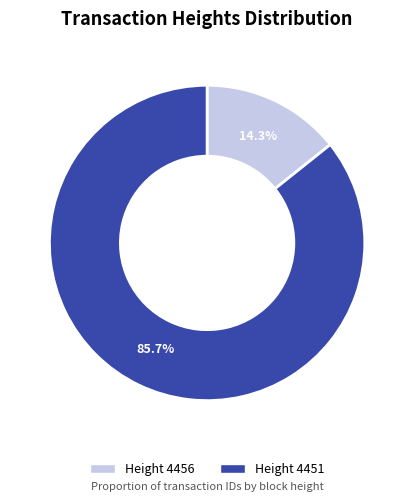

What is the smallest slice in the pie chart?

Height 4456